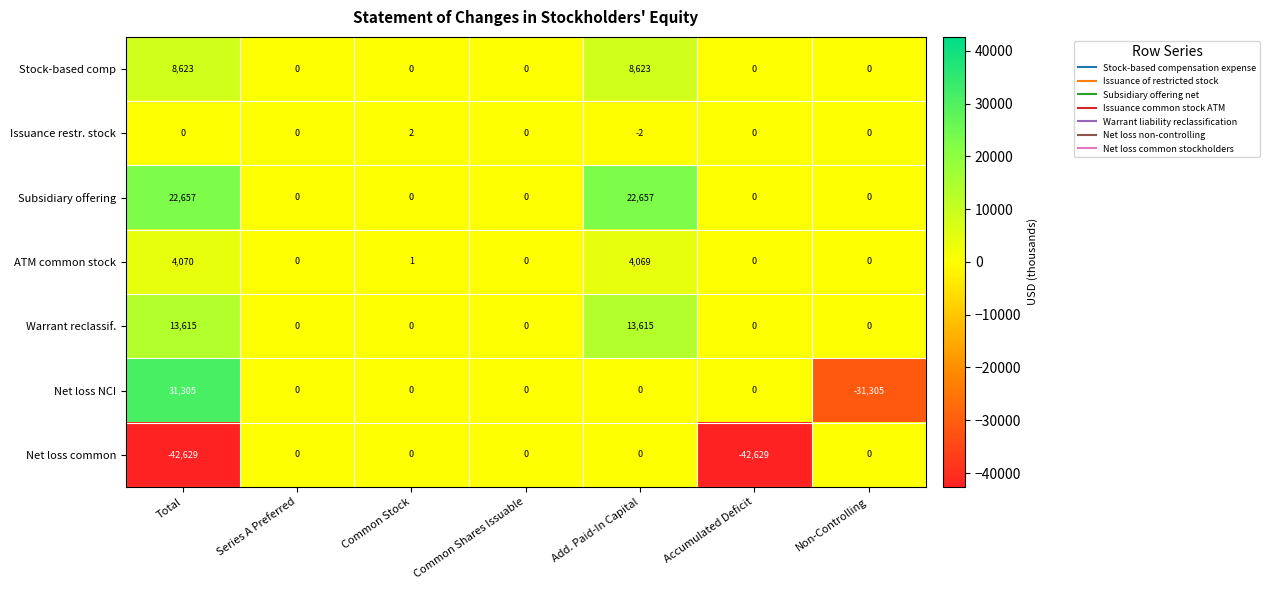

What value does the Net loss common series have at Total?

-42629